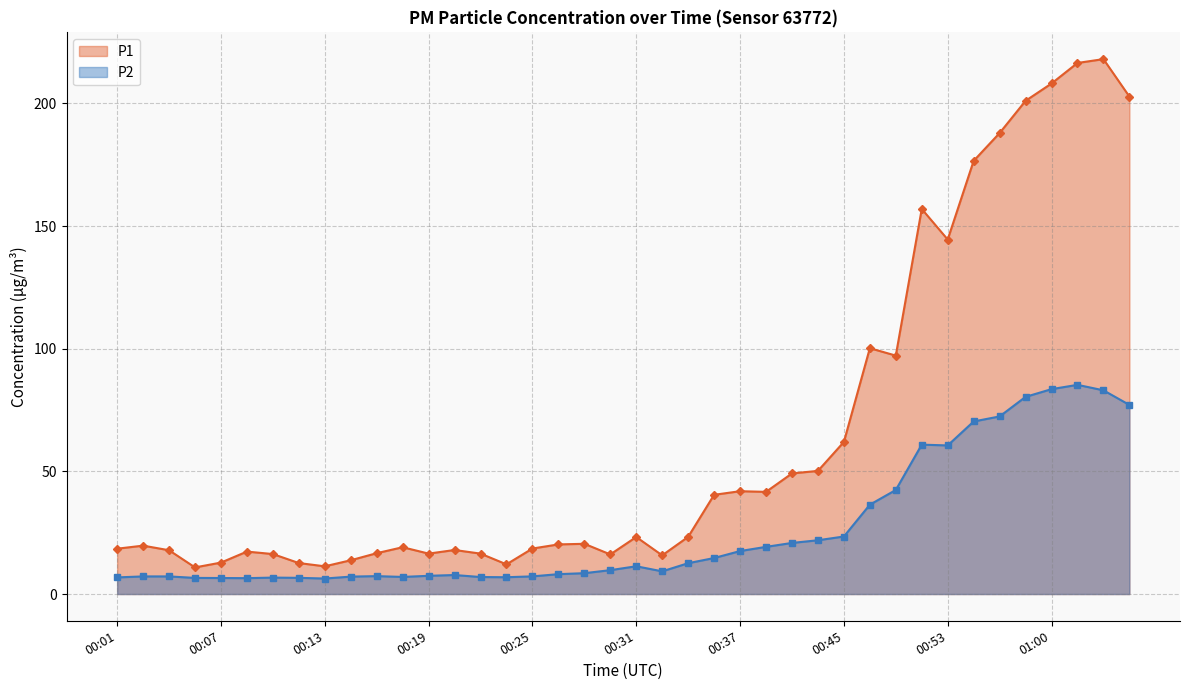

What value does the P1 series have at 01:00?

208.1